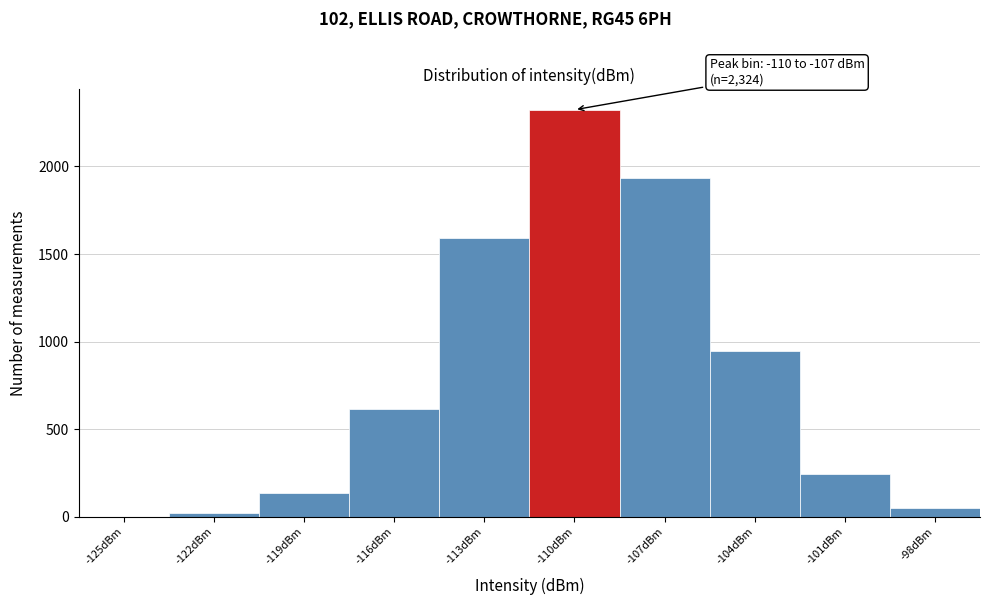

Reading left to right, list all the values displayed in this chart.

-125dBm=1	-122dBm=19	-119dBm=135	-116dBm=615	-113dBm=1590	-110dBm=2324	-107dBm=1935	-104dBm=945	-101dBm=242	-98dBm=48